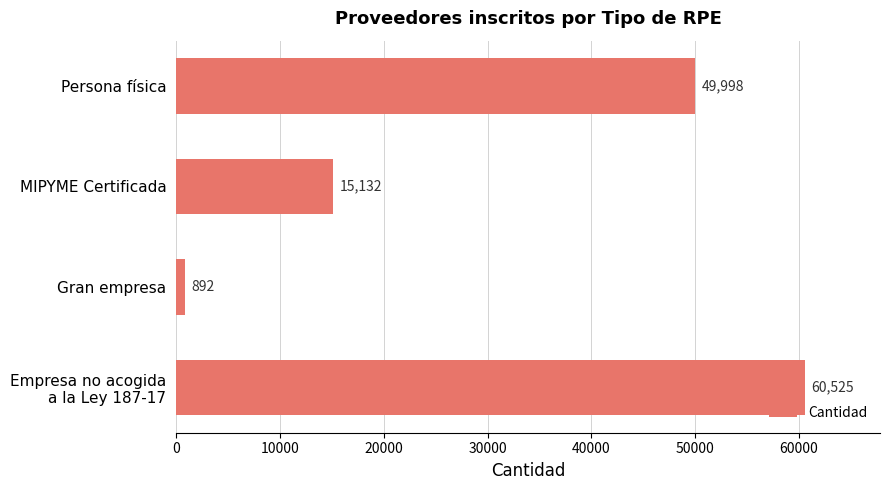

Does the chart contain any negative values?

No